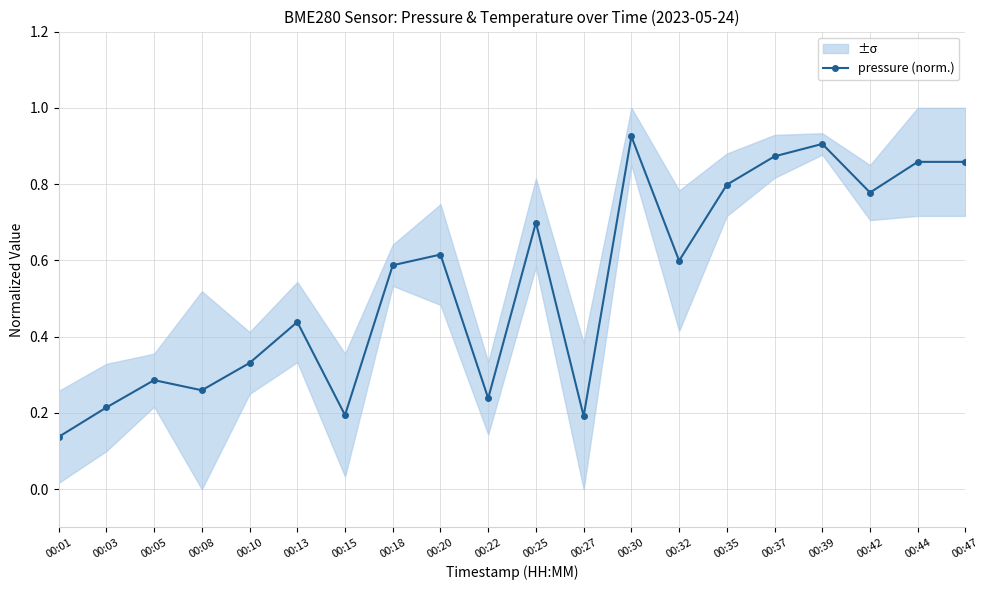

List the labels in order of value, largest first.

00:30, 00:39, 00:37, 00:44, 00:47, 00:35, 00:42, 00:25, 00:20, 00:32, 00:18, 00:13, 00:10, 00:05, 00:08, 00:22, 00:03, 00:15, 00:27, 00:01